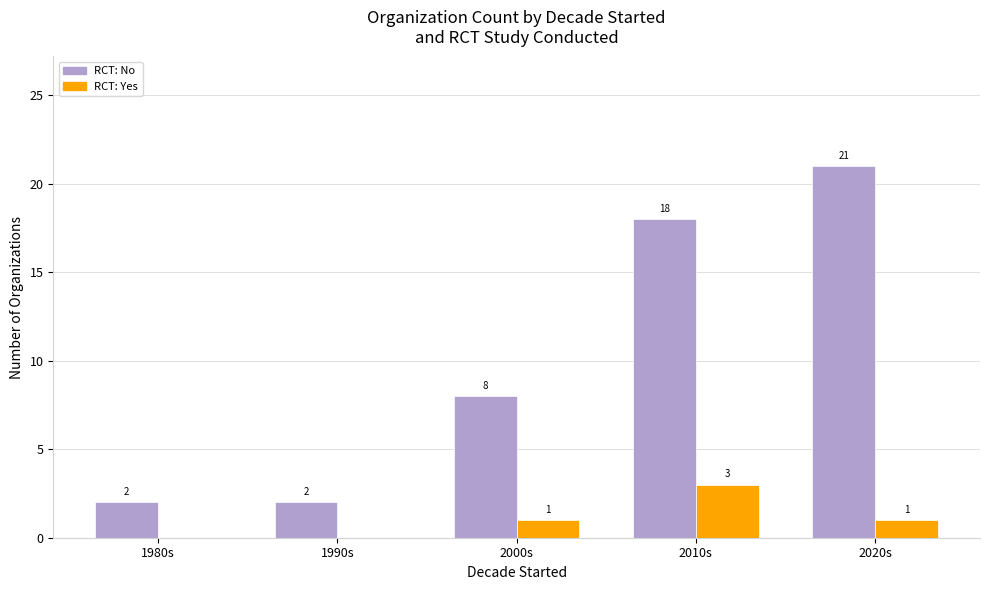

The value of RCT: No at 2020s is 21. True or false?

True